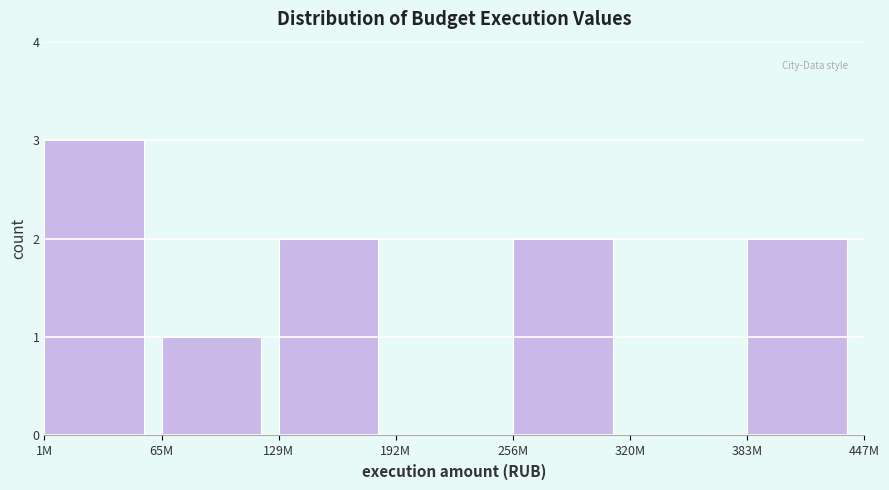

Reading left to right, what are all the values shown in this chart?

1M=3	65M=1	129M=2	192M=0	256M=2	320M=0	383M=2